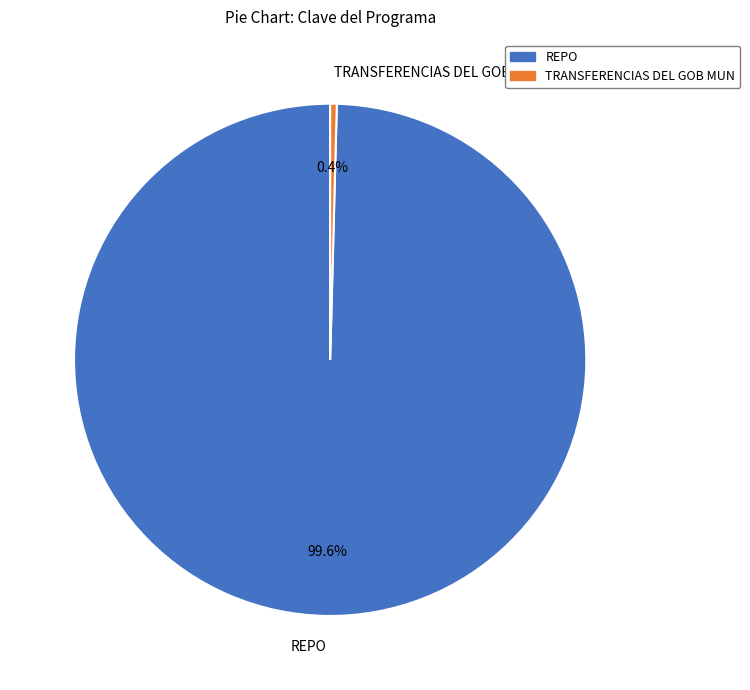

Is it true that TRANSFERENCIAS DEL GOB MUN is 11% of the pie?

False